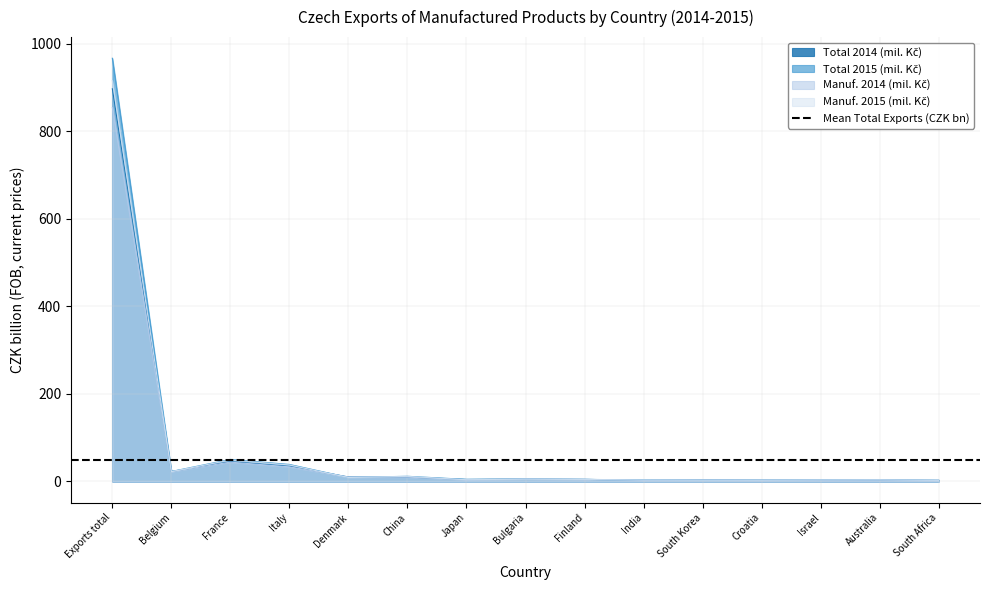

Which series changed the most between Denmark and India?

Total 2014 (mil. Kč)